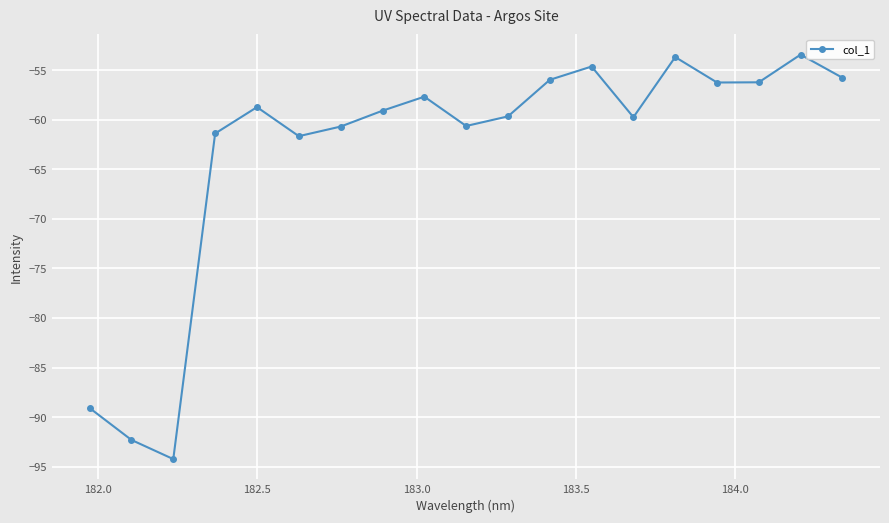

What is the difference between the maximum and minimum values?

40.8